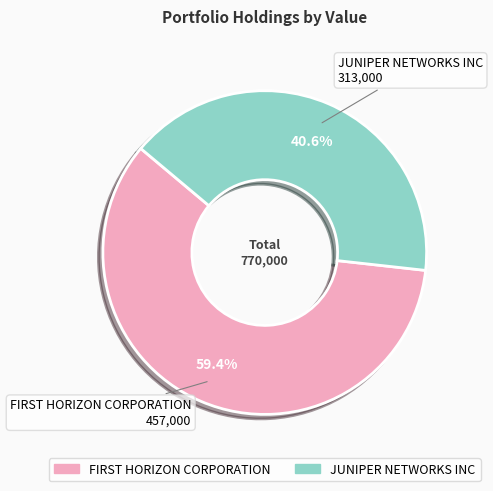

Is JUNIPER NETWORKS INC the majority of the pie?

No